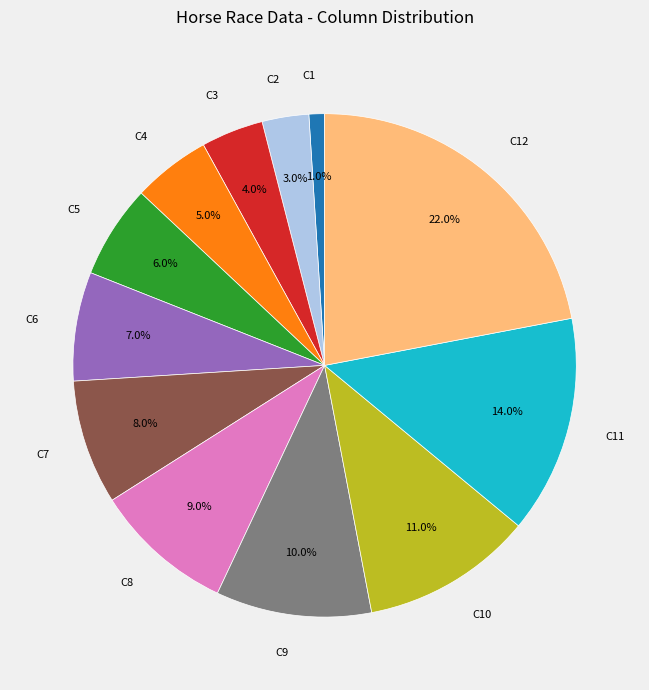

Which has a higher value, C4 or C12?

C12